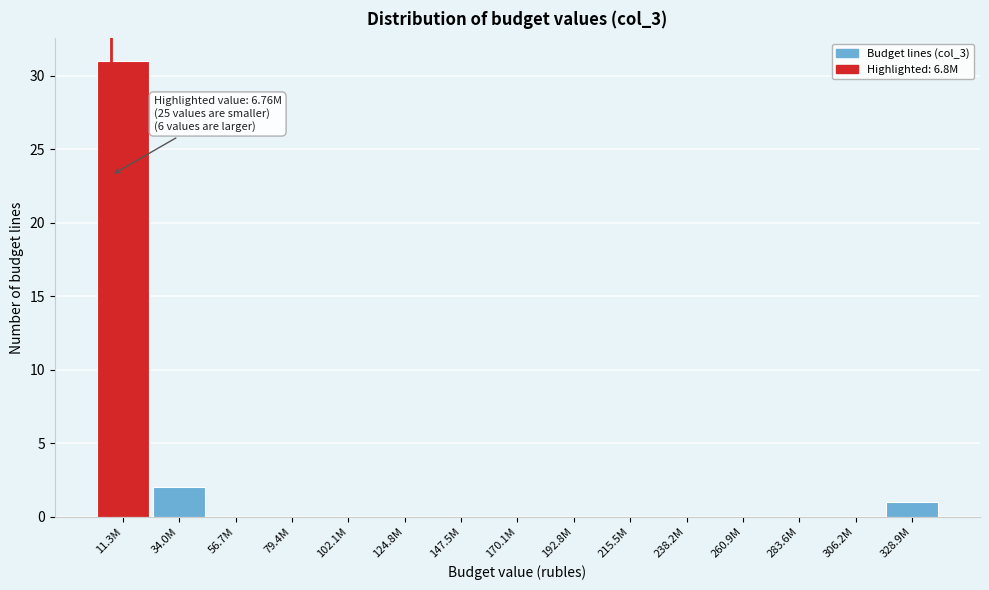

Reading left to right, what are all the values shown in this chart?

11.3M=31	34.0M=2	56.7M=0	79.4M=0	102.1M=0	124.8M=0	147.5M=0	170.1M=0	192.8M=0	215.5M=0	238.2M=0	260.9M=0	283.6M=0	306.2M=0	328.9M=1